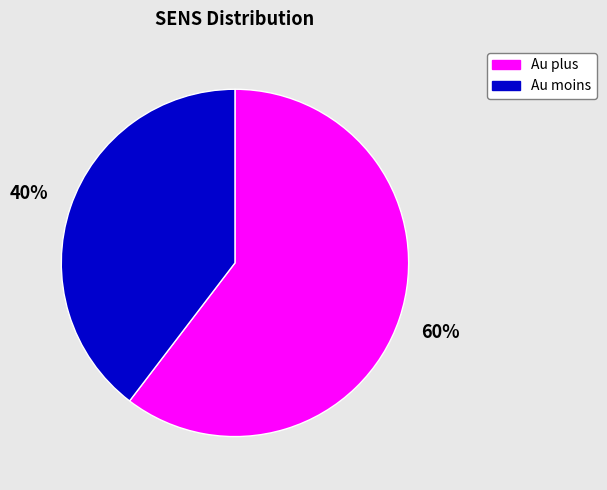

Count the number of slices in the pie.

2